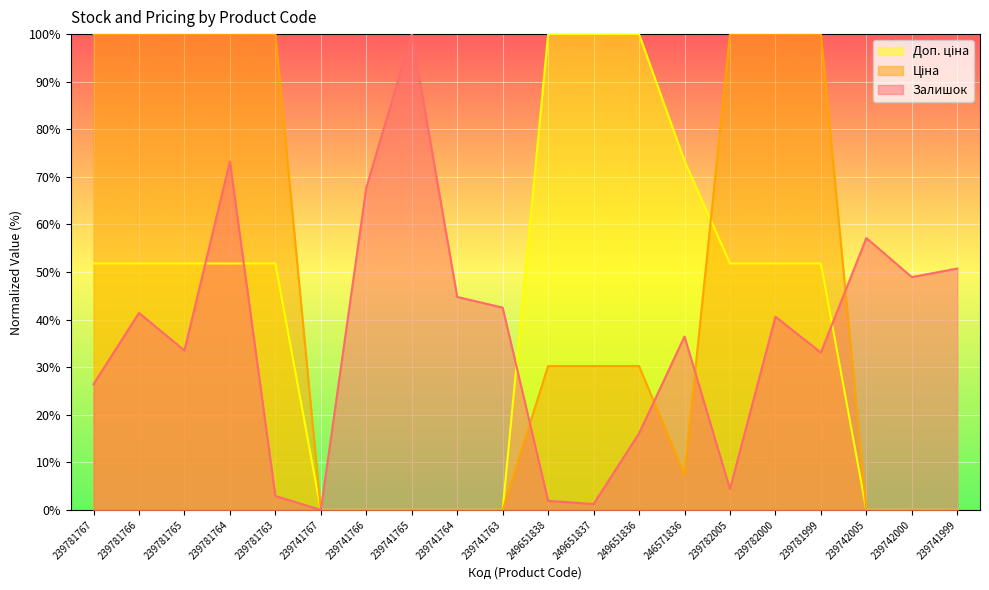

Which category has the lowest value across all series?

239741767